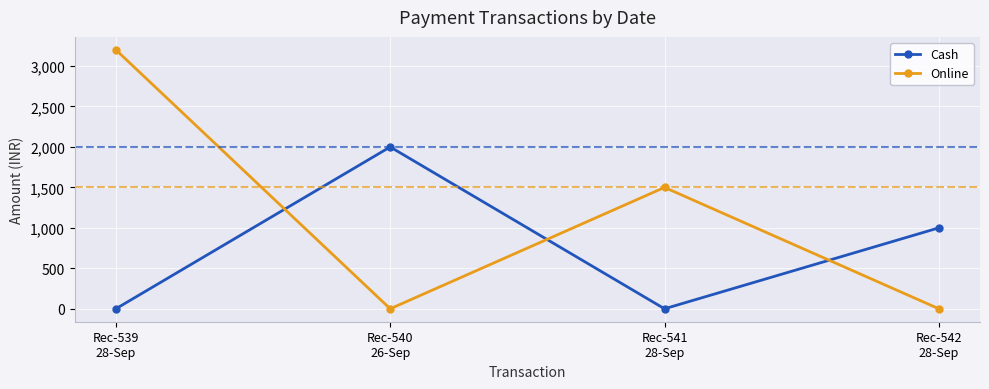

Which series changed the most between Rec-539
28-Sep and Rec-542
28-Sep?

Online